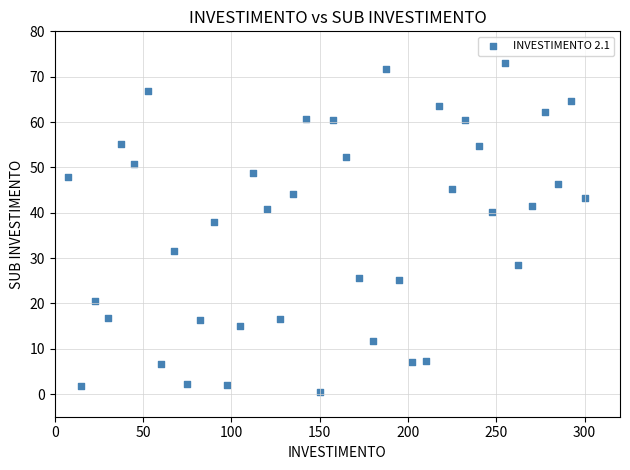

What Y value in the scatter plot is closest to 36?

37.9